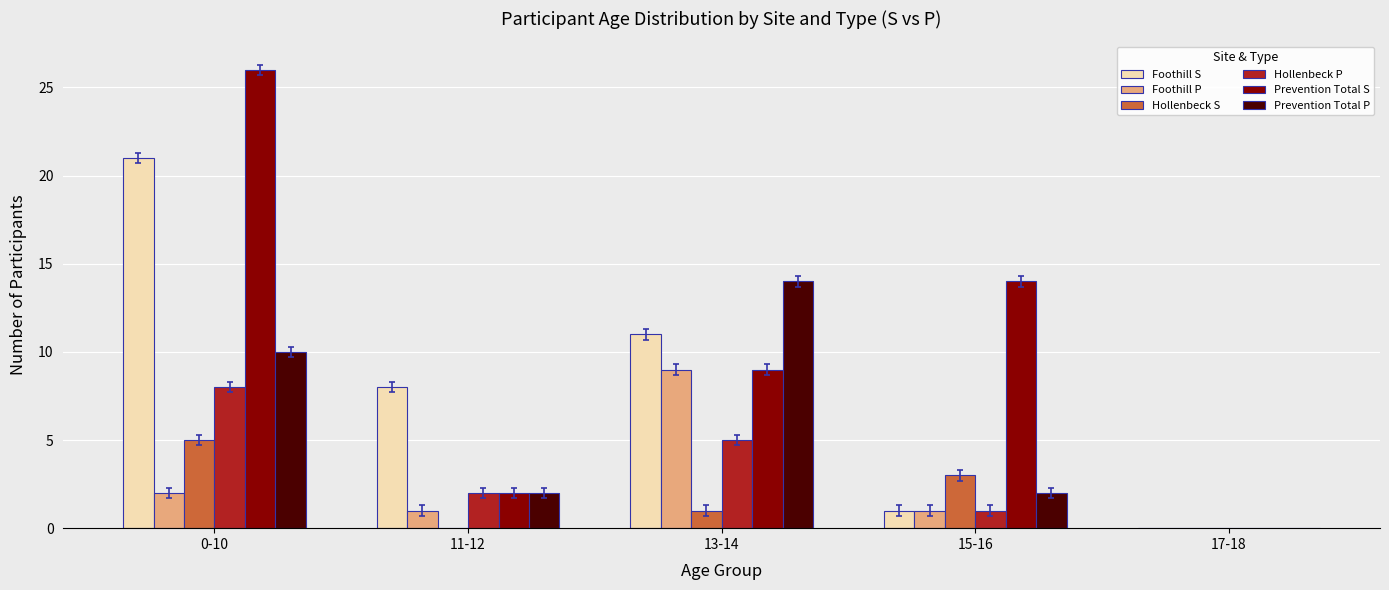

Are the bars horizontal?

No